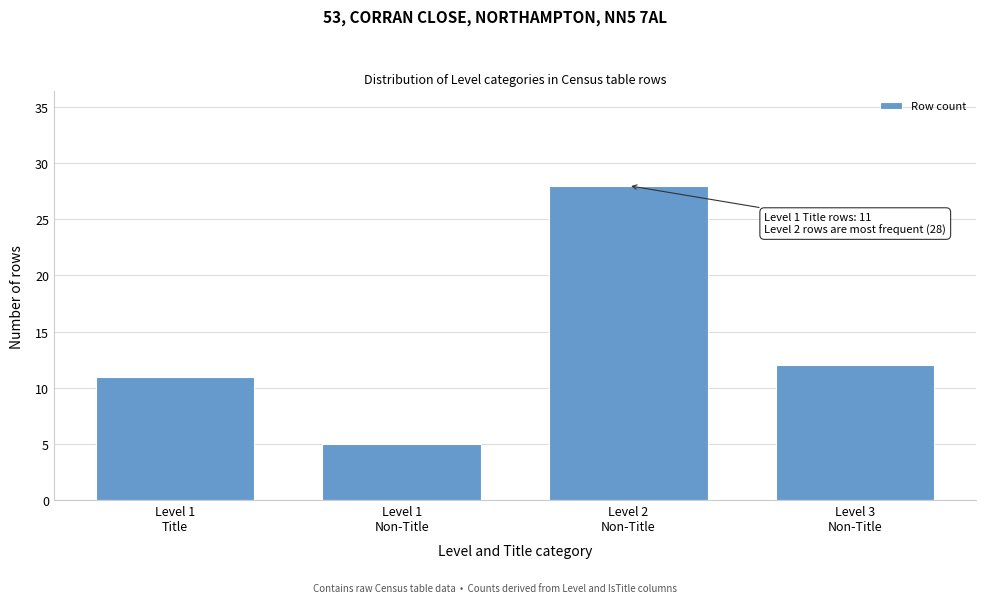

Reading left to right, transcribe all the data shown in this chart.

11	5	28	12